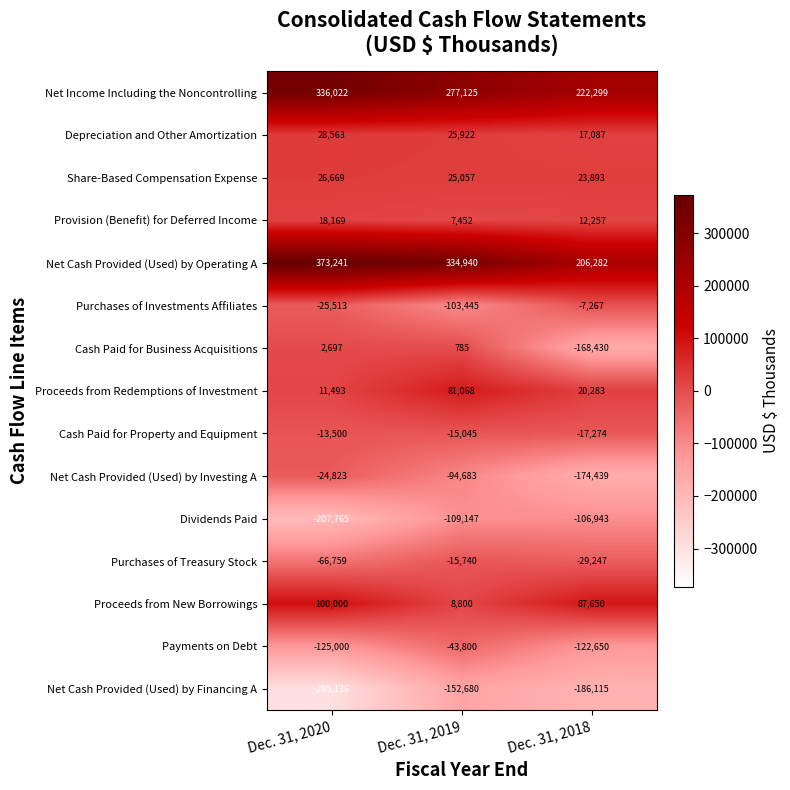

Rank the categories by Net Cash Provided (Used) by Operating A value from lowest to highest.

Dec. 31, 2018, Dec. 31, 2019, Dec. 31, 2020